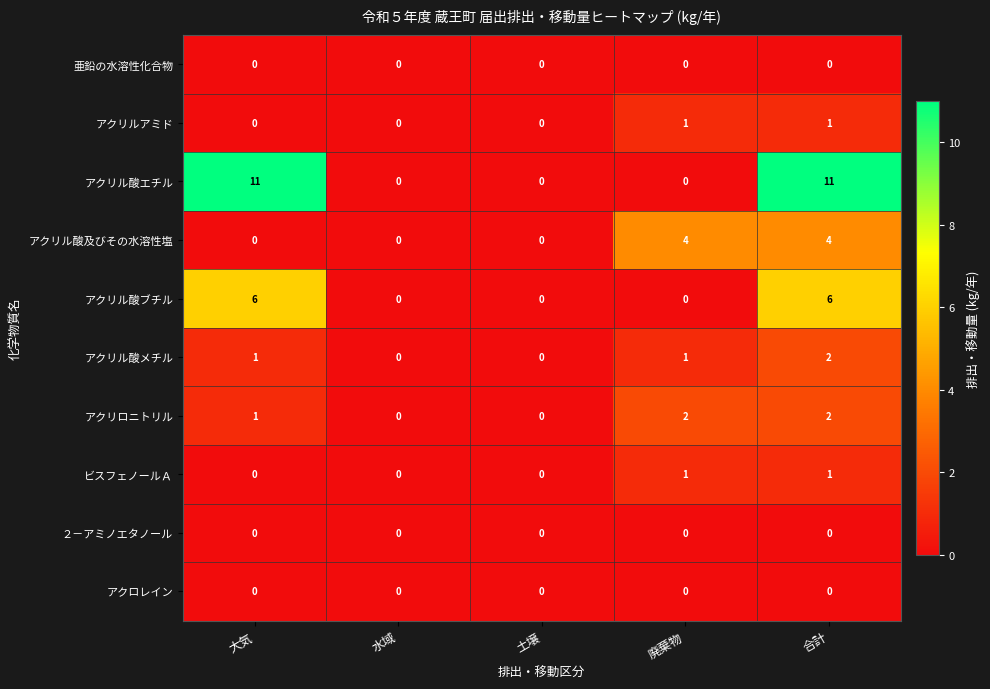

Which series has the widest spread of values?

アクリル酸エチル